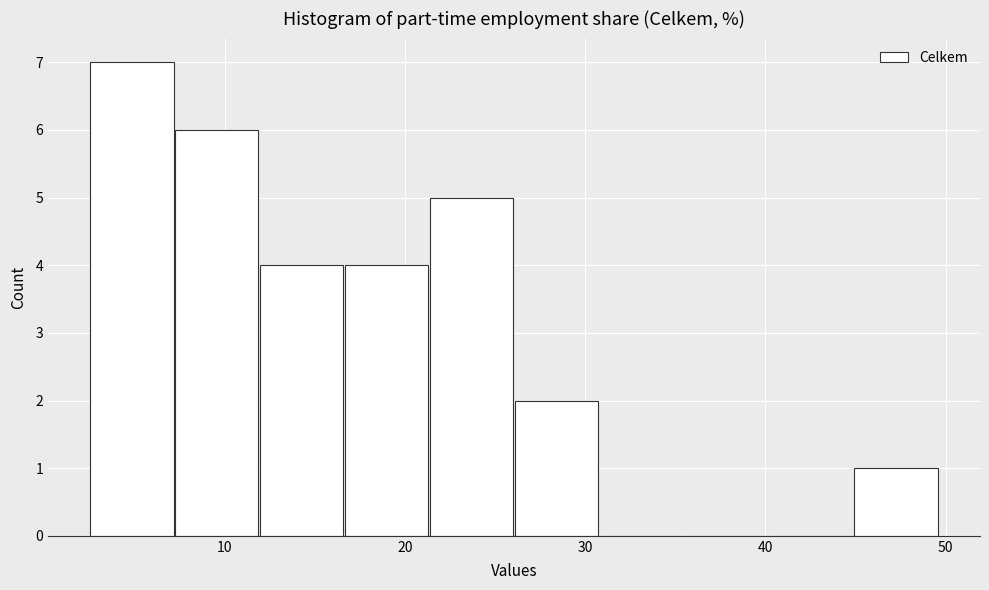

Reading left to right, transcribe this chart: for each bar, give the range it covers on the x-axis and its height. Neither the bar edges nor the heights are printed on the chart, so give them approximately, as read against the axes.

3 to 7: 7
7 to 12: 6
12 to 17: 4
17 to 21: 4
21 to 26: 5
26 to 31: 2
31 to 35: 0
35 to 40: 0
40 to 45: 0
45 to 50: 1